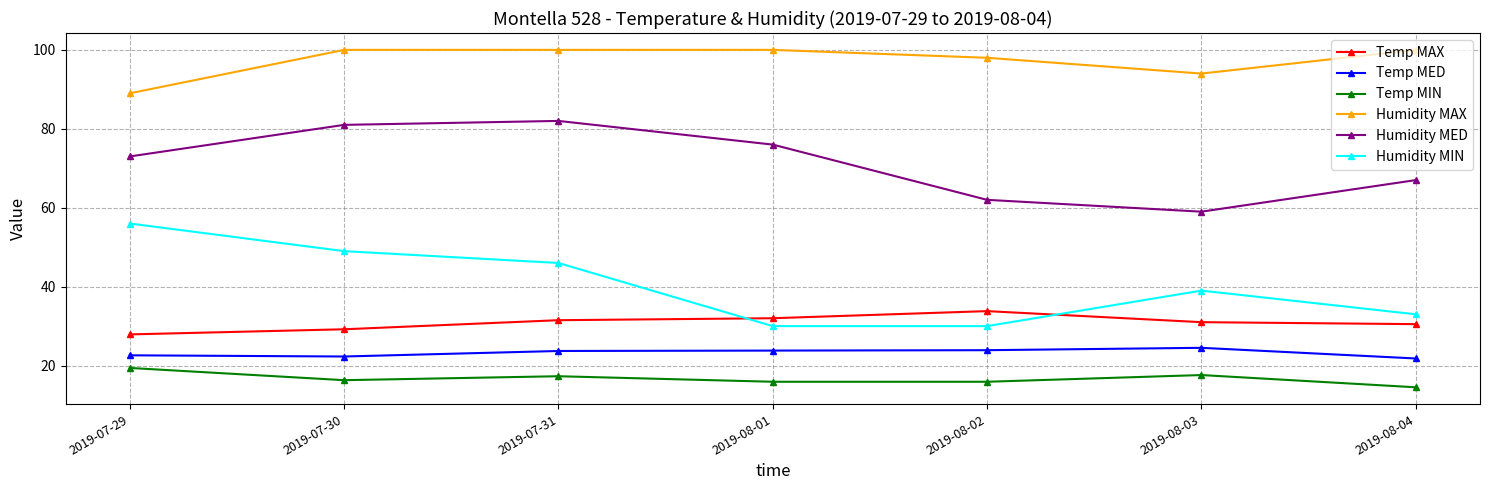

True or false: Humidity MIN and Temp MIN cross at least once.

False